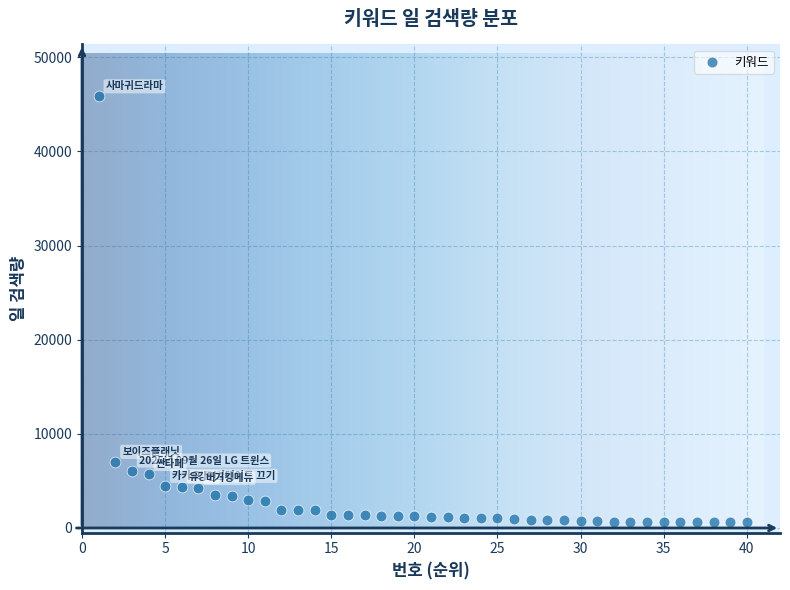

What Y value in the scatter plot is closest to 23229?

7030